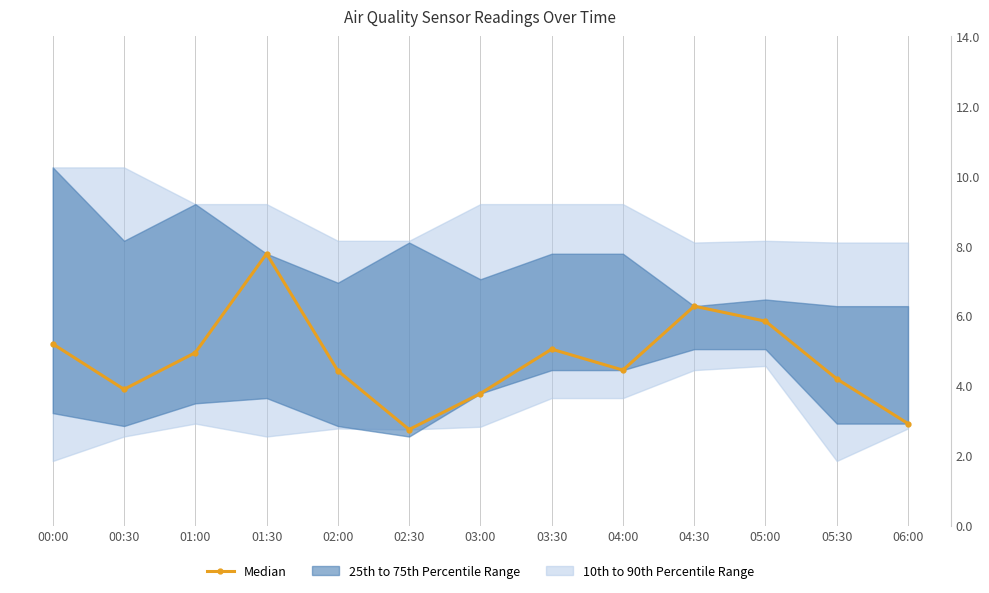

What is the change in value from 01:30 to 03:30?

-2.7